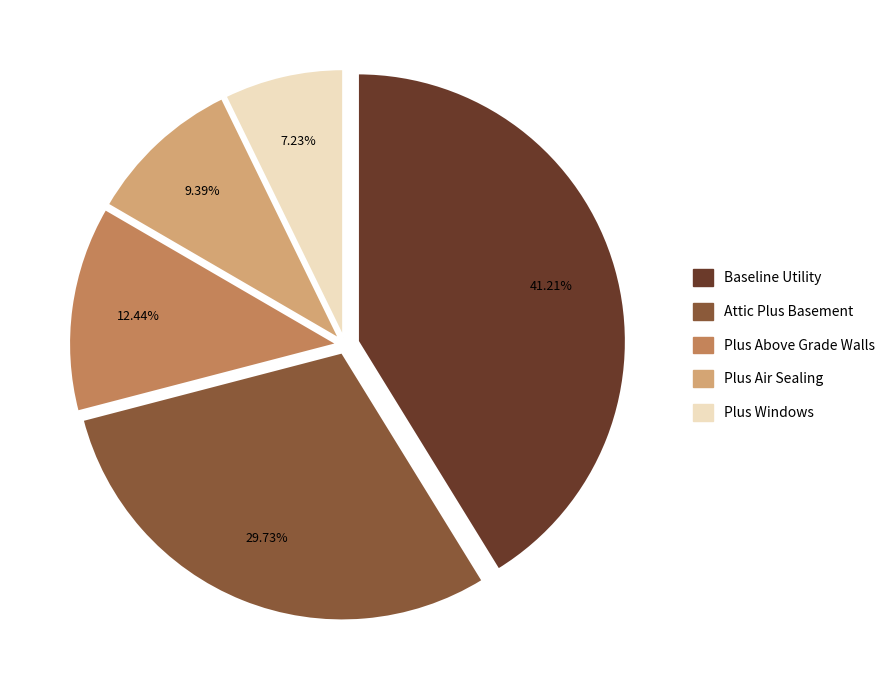

Between Baseline and Attic Plus Basement, which is larger?

Baseline